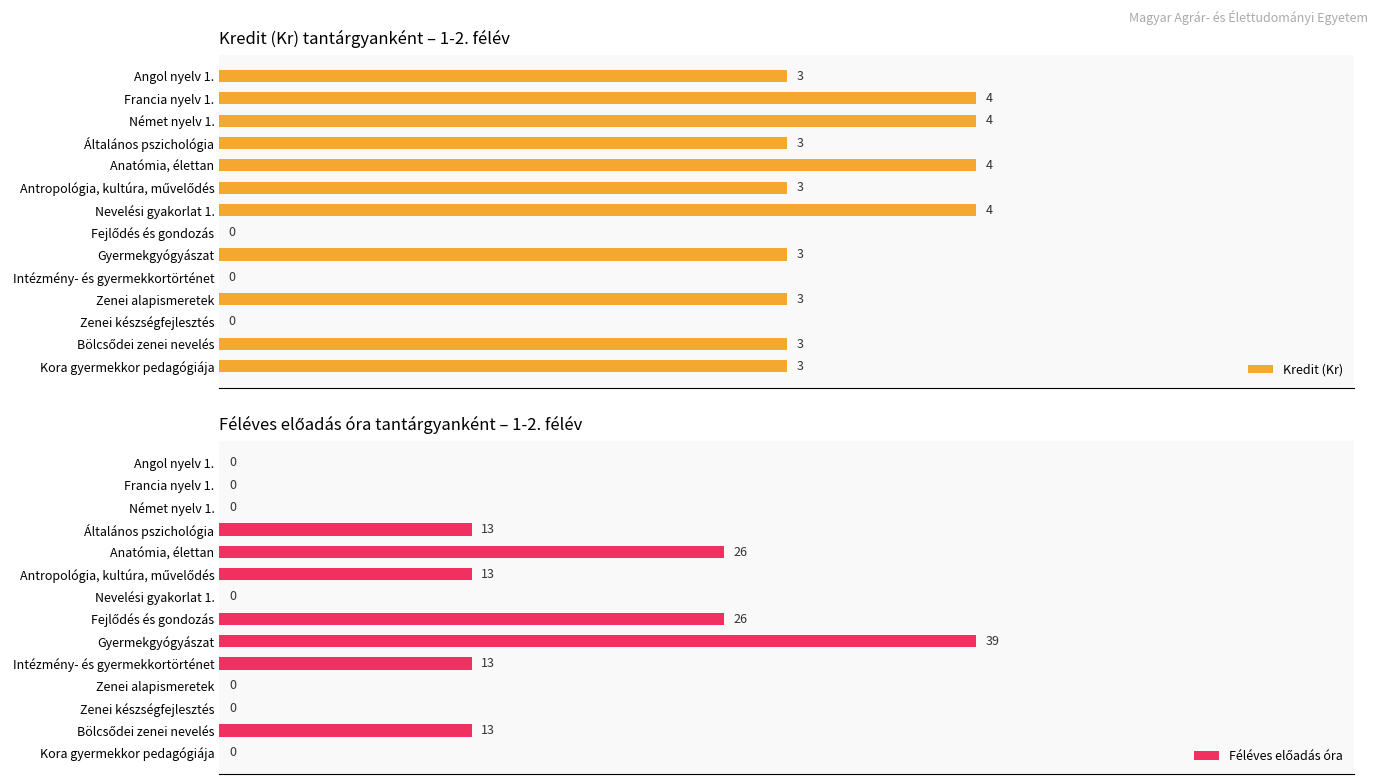

Is the value of Féléves előadás óra at Bölcsődei zenei nevelés greater than the value of Kredit (Kr) at Gyermekgyógyászat?

Yes